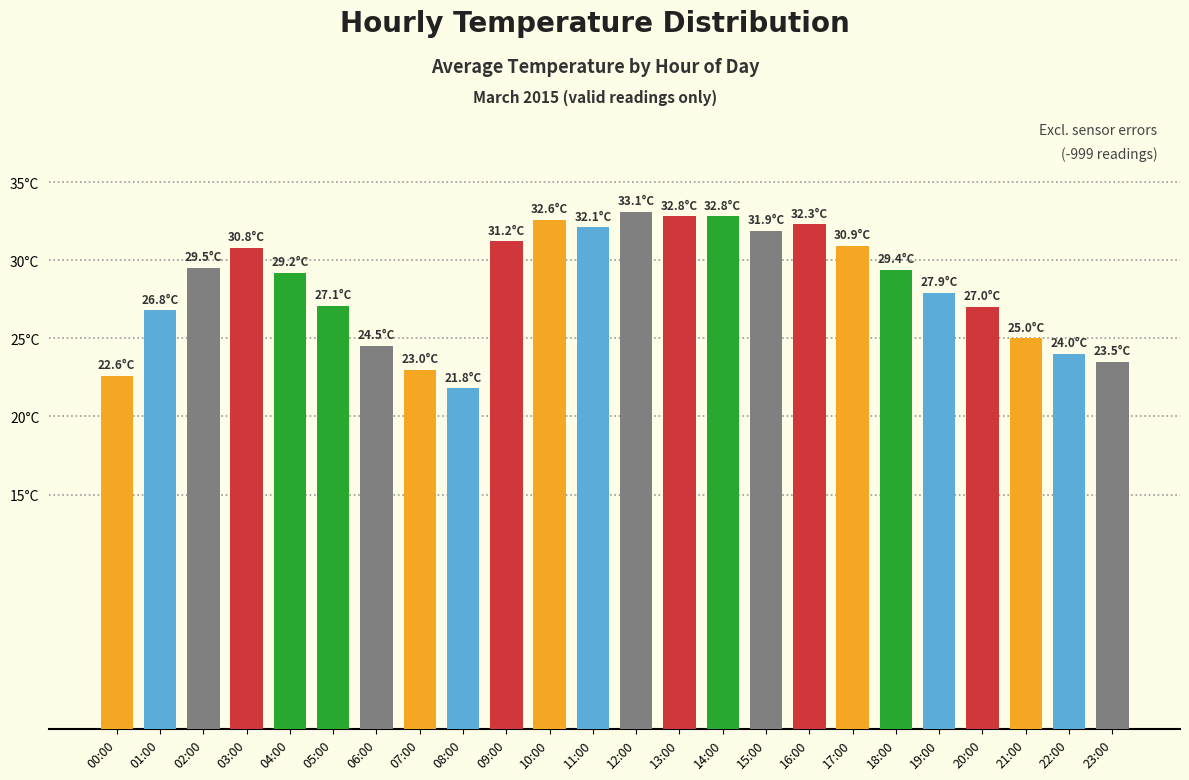

Are the bars horizontal?

No